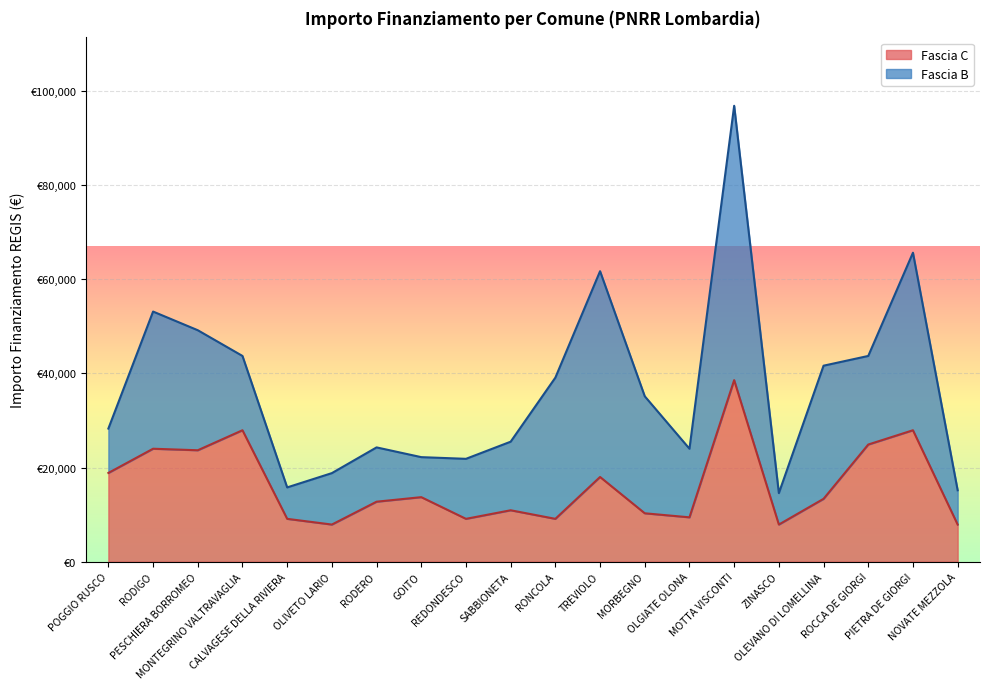

Is it true that the value at TREVIOLO is 23402?

False